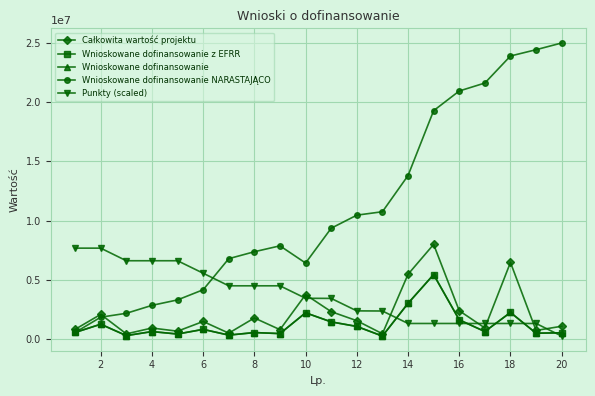

What is the maximum value for Punkty (scaled)?

7693868.4